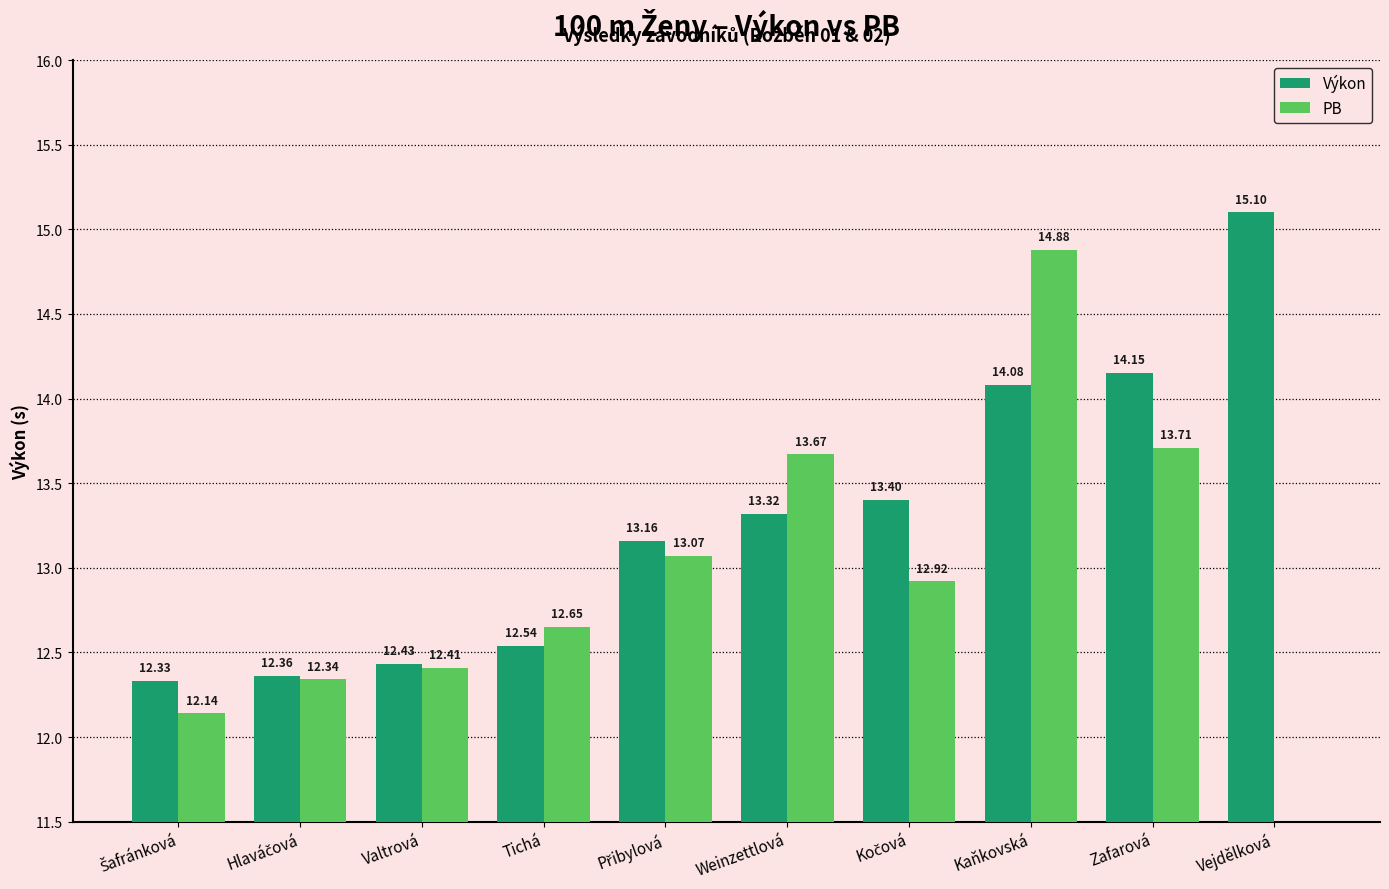

The value of PB at Weinzettlová is 3.0. True or false?

False